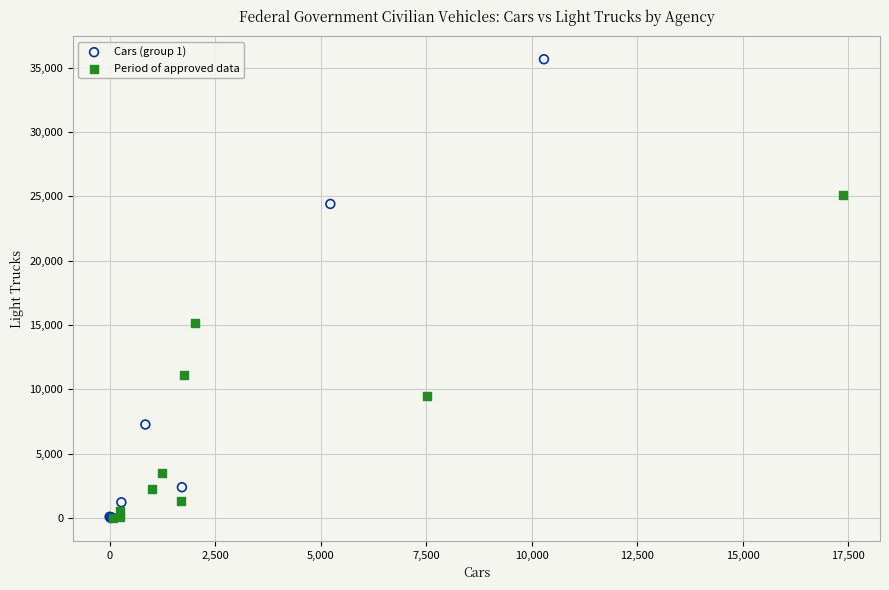

Which series has the widest spread of Y values?

Cars (group 1)